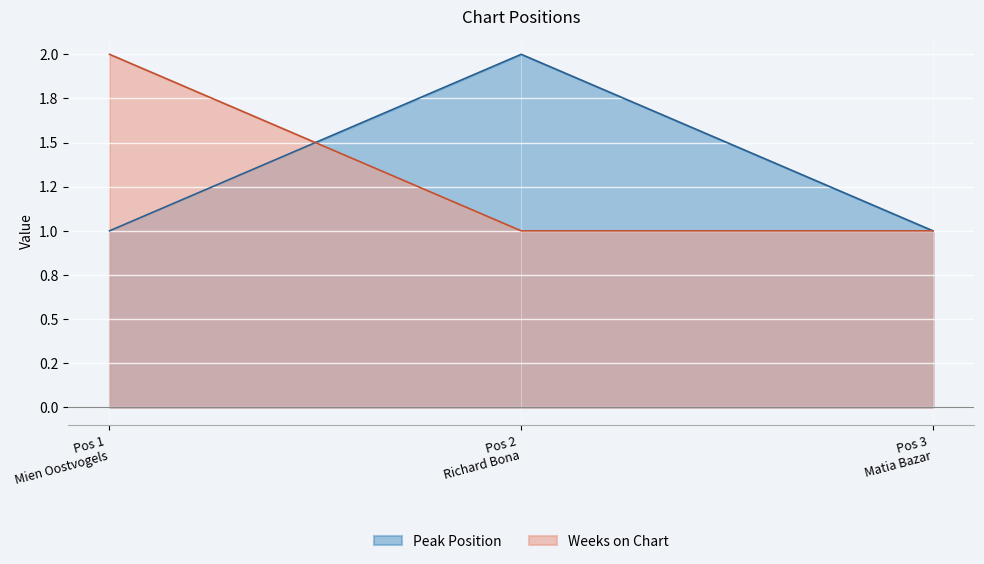

Is it true that Weeks on Chart equals 1 at Pos 2 Richard Bona?

True